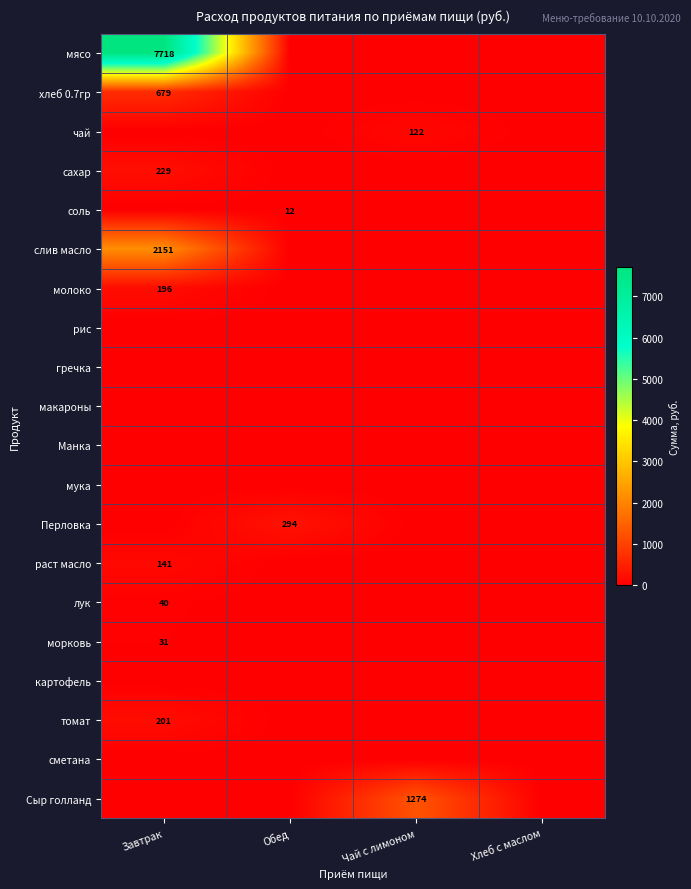

The сахар series shows 137 at Завтрак. True or false?

False